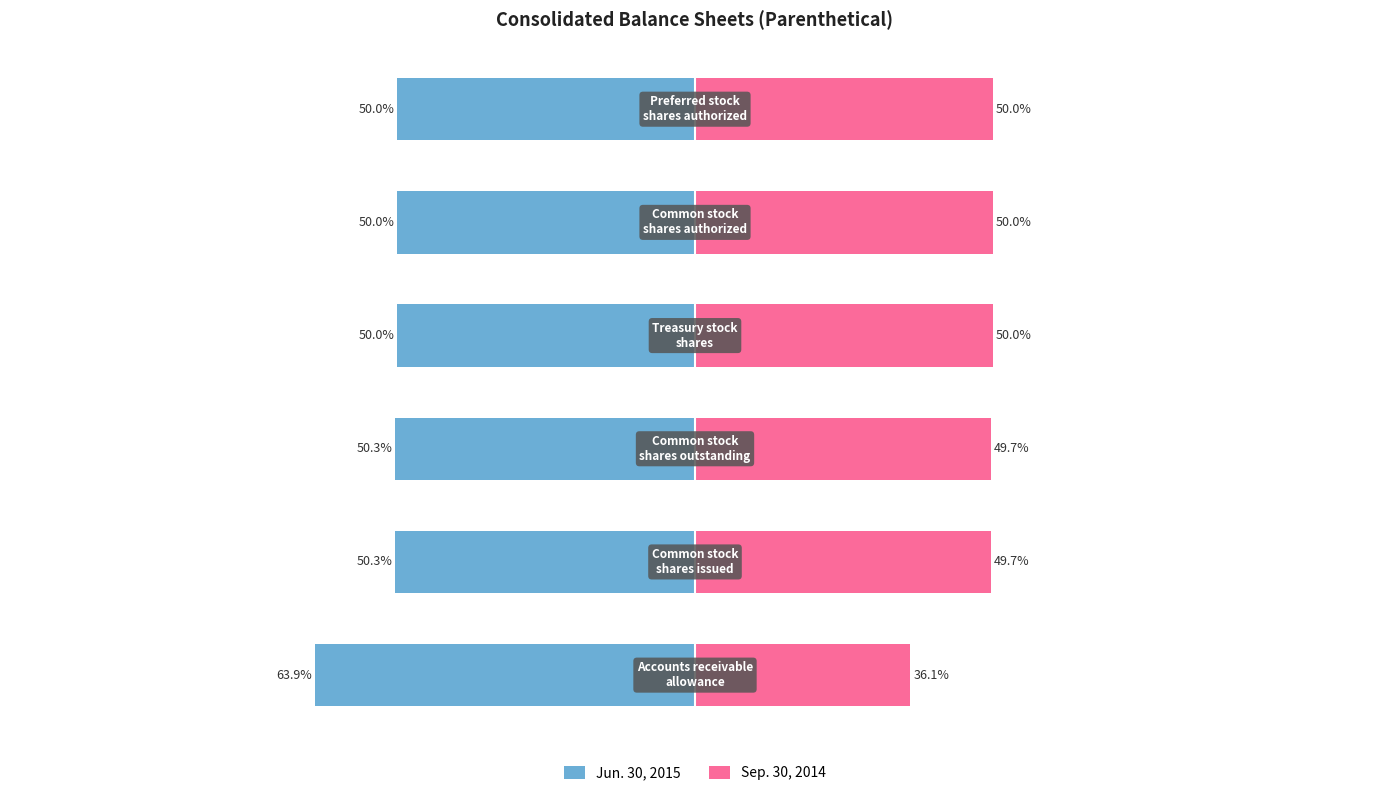

How many groups of bars are there?

6